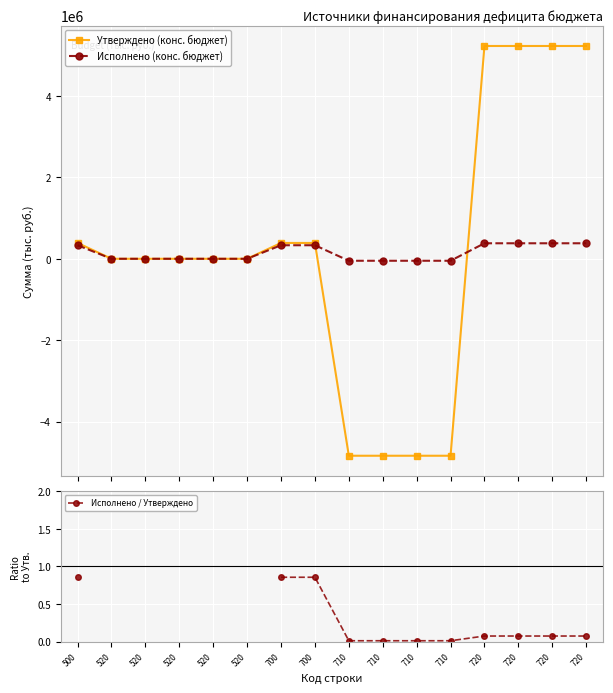

How many intersections are there between Исполнено / Утверждено and Исполнено (конс. бюджет)?

2